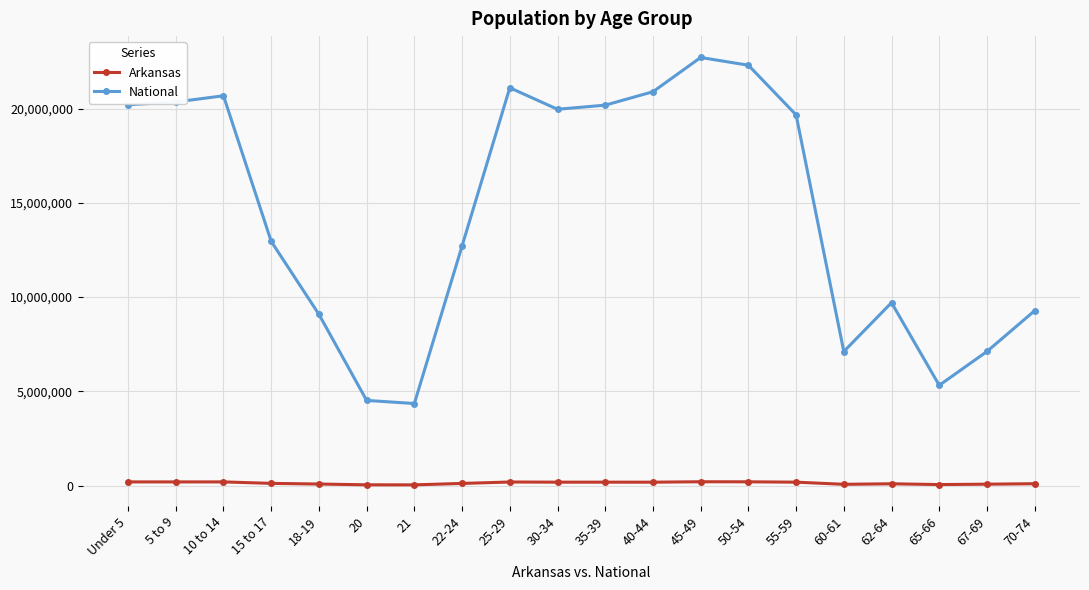

What is the spread (max minus min) of values at 25-29?

20909696